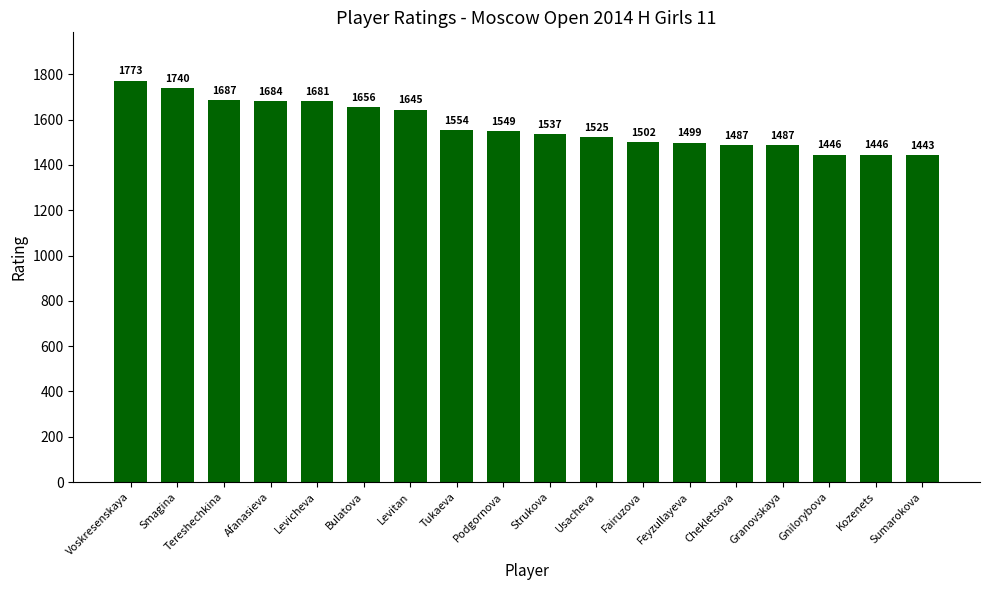

Approximately how many times larger is the value at Strukova compared to Feyzullayeva?

1.0